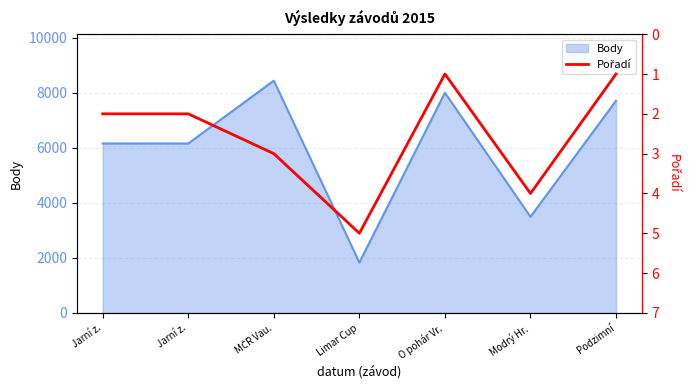

Is it true that the value at MČR Vau. is 3?

True